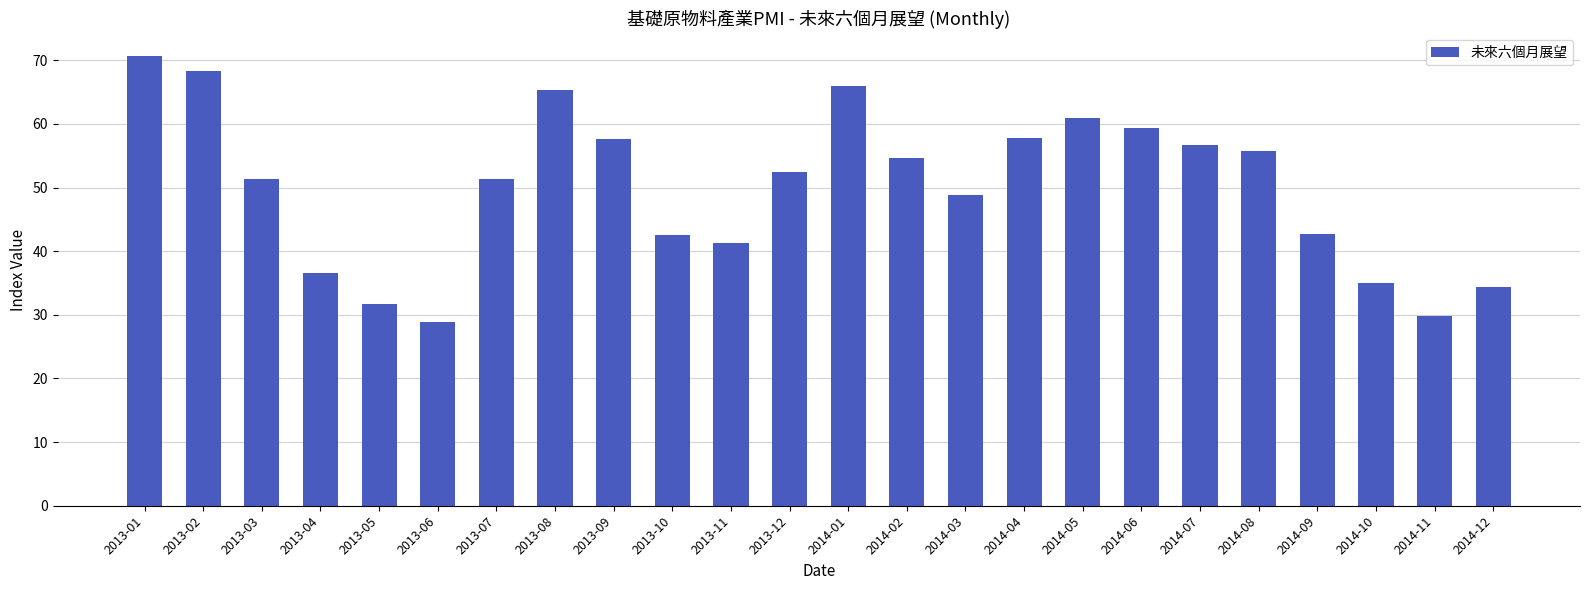

At which label is the value closest to 49?

2014-03